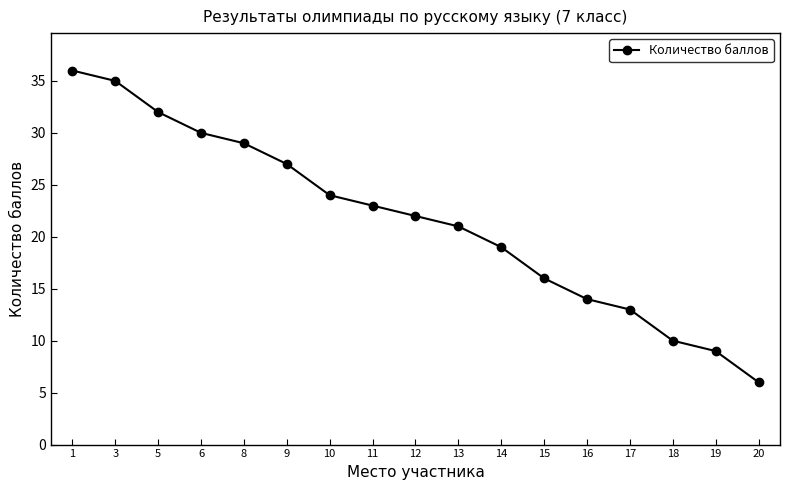

Is this an area chart (filled region under the line)?

No